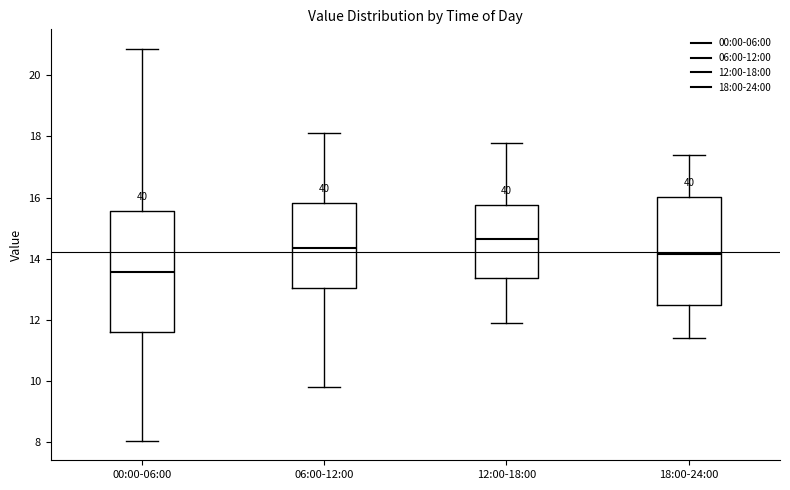

Reading left to right, transcribe this box plot: for each box, give where its median line is, the range the box spans, and where its two whiskers end, as read against the y-axis. The values are not printed on the chart, so give them approximately, as read against the axis.

00:00-06:00: median 13.6, box 11.6 to 15.6, whiskers 8.0 to 20.8
06:00-12:00: median 14.4, box 13.0 to 15.8, whiskers 9.8 to 18.2
12:00-18:00: median 14.6, box 13.4 to 15.8, whiskers 12.0 to 17.8
18:00-24:00: median 14.2, box 12.4 to 16.0, whiskers 11.4 to 17.4